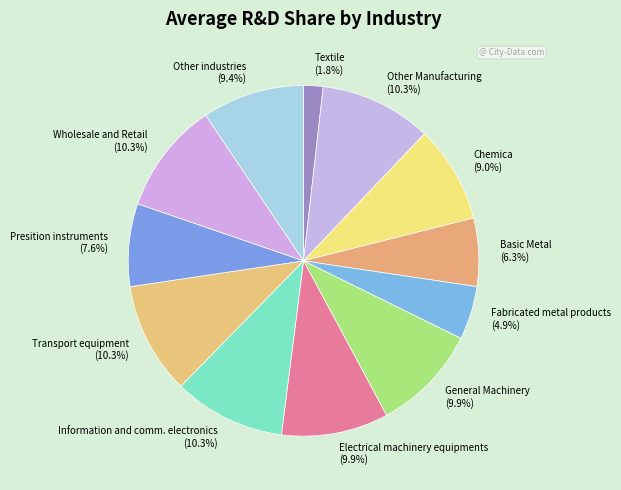

Is Other industries the majority of the pie?

No